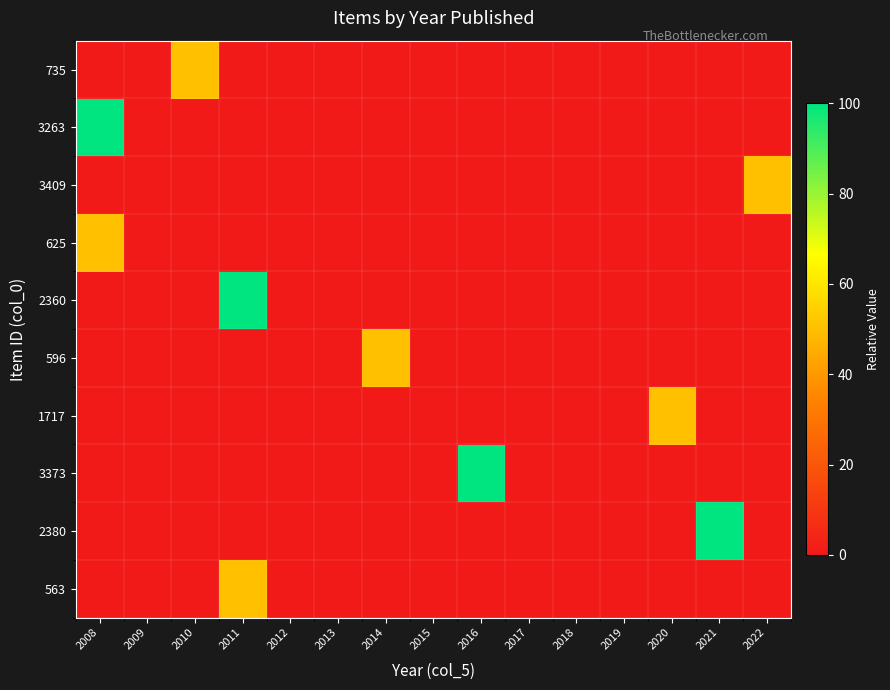

Between 2008 and 2018, which series saw the biggest shift?

3263